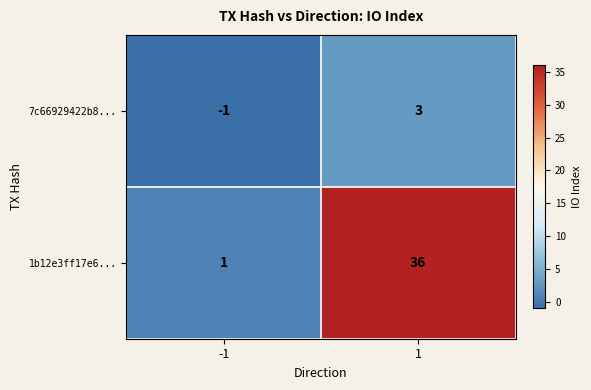

Which series has the largest range (max minus min)?

1b12e3ff17e6...